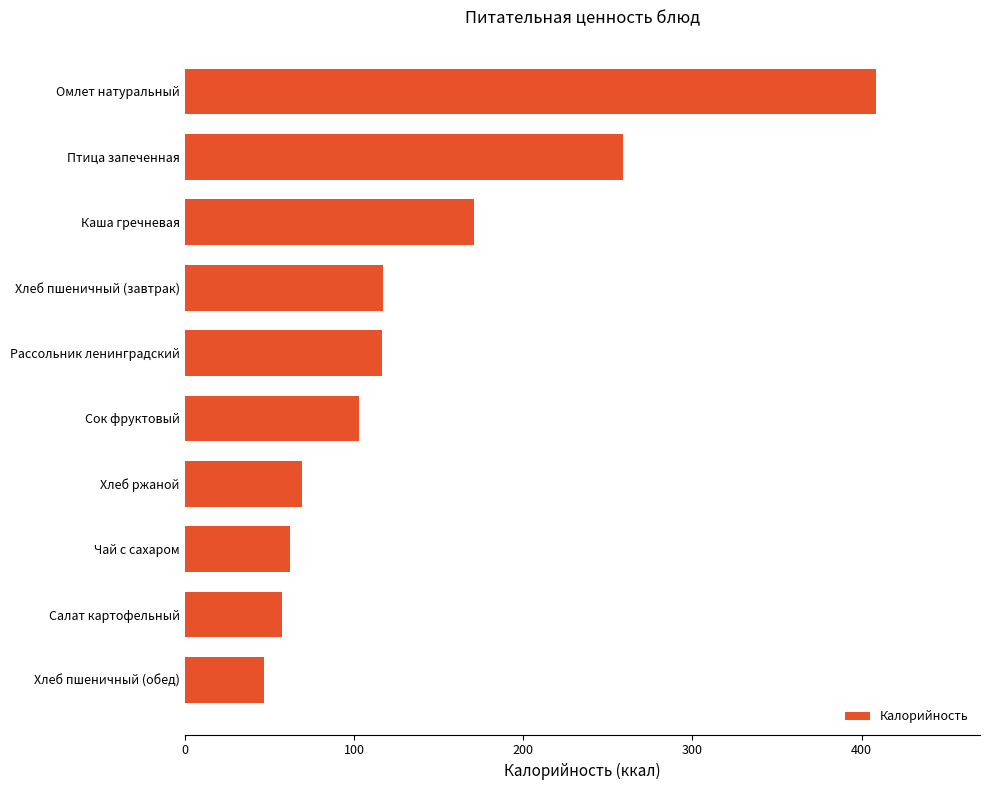

How many categories are shown in the chart?

10